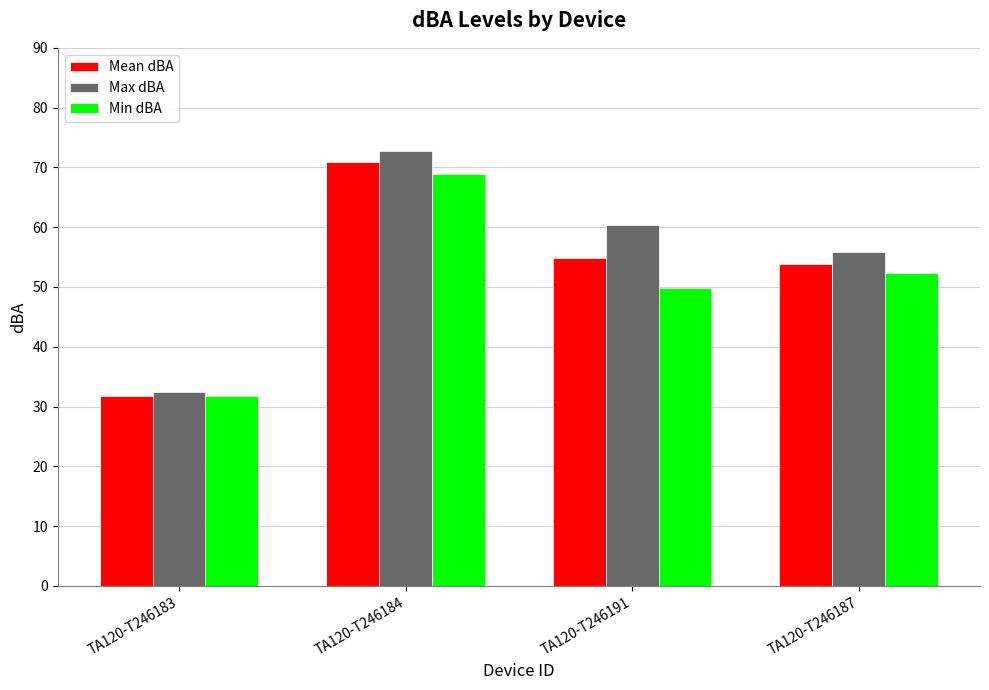

What is the difference between the maximum and minimum values in the Min dBA series?

37.2